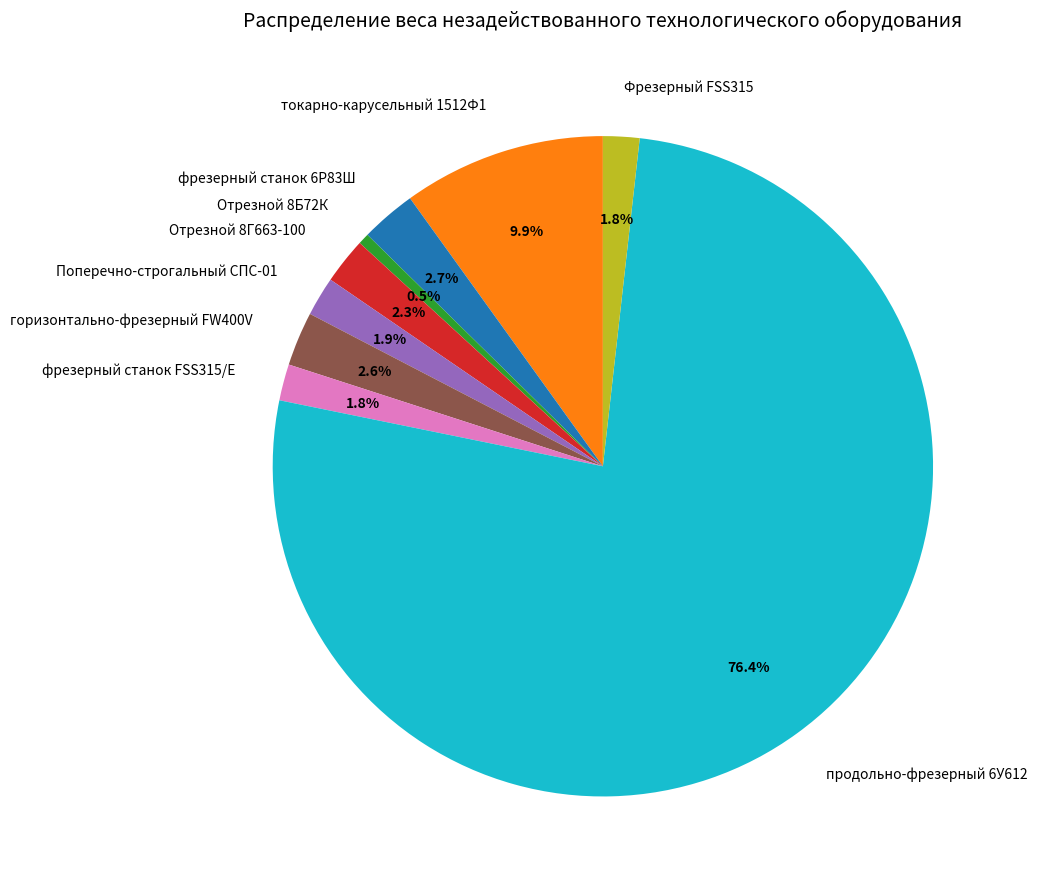

Does продольно-фрезерный 6У612 account for over 50% of the chart?

Yes